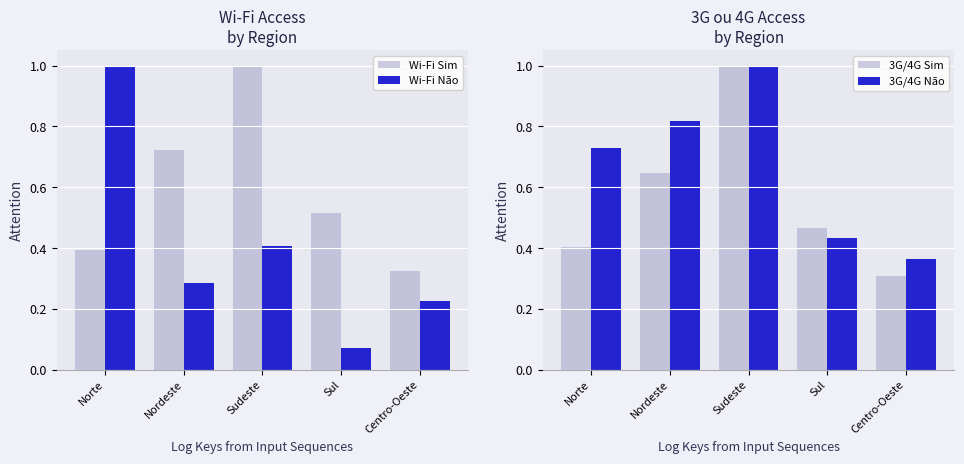

What is the difference between the highest and lowest values at Nordeste?

0.5